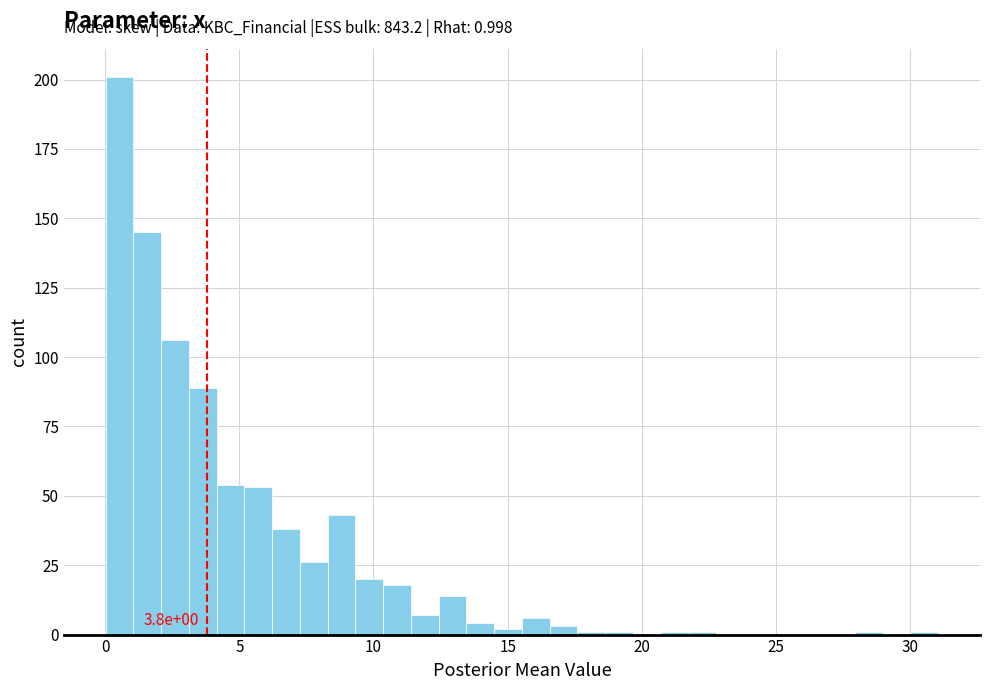

Around what value on the x-axis is the tallest bar? Give the approximate position of its centre, as read against the axis.

0.5